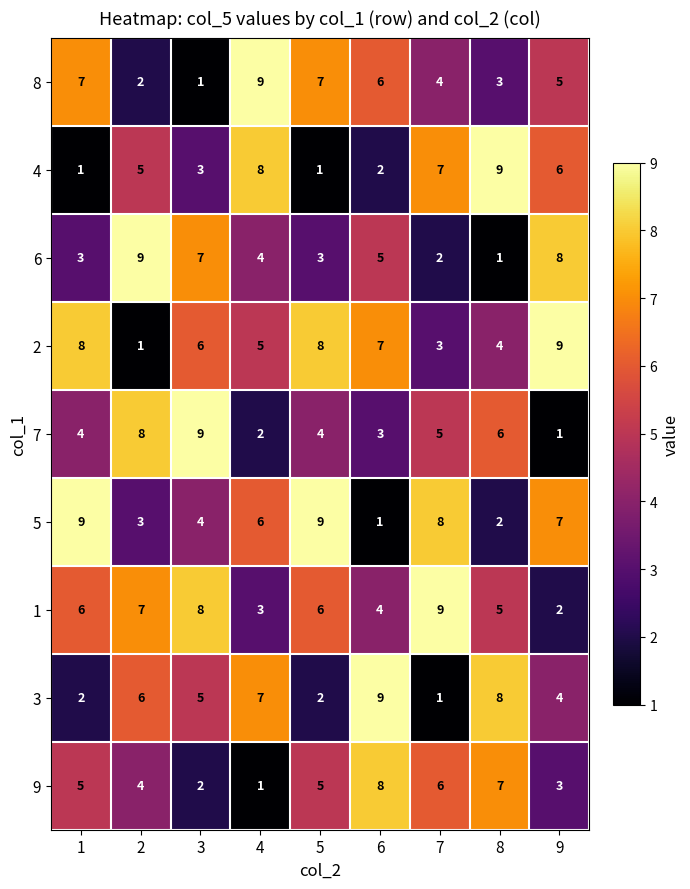

The 4 series shows 1 at 5. True or false?

True